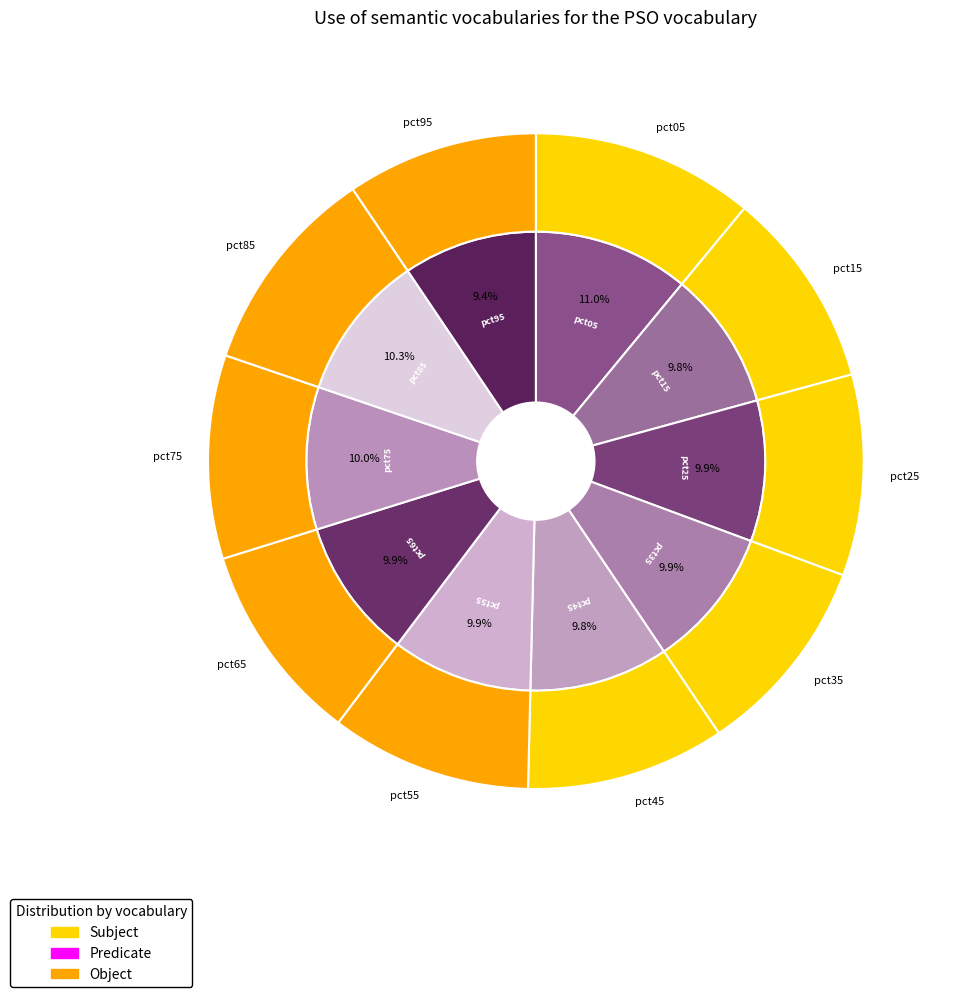

What portion of the pie excludes pct15?

90.2%